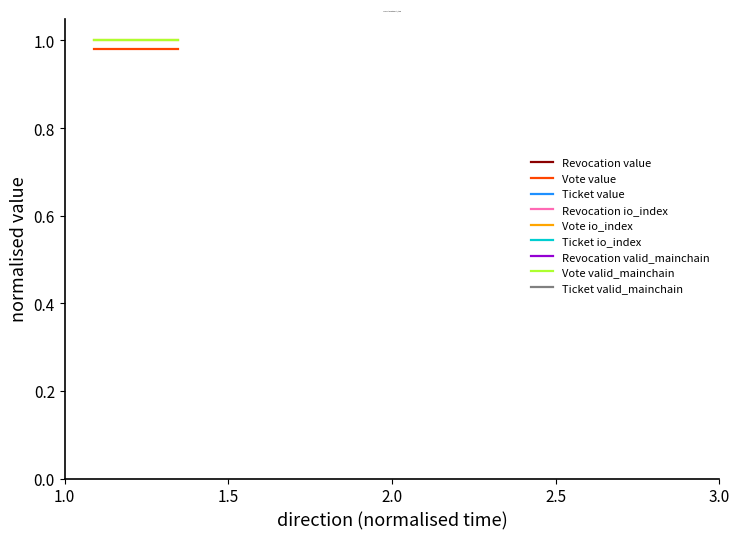

True or false: Vote valid_mainchain and Vote value cross at least once.

False